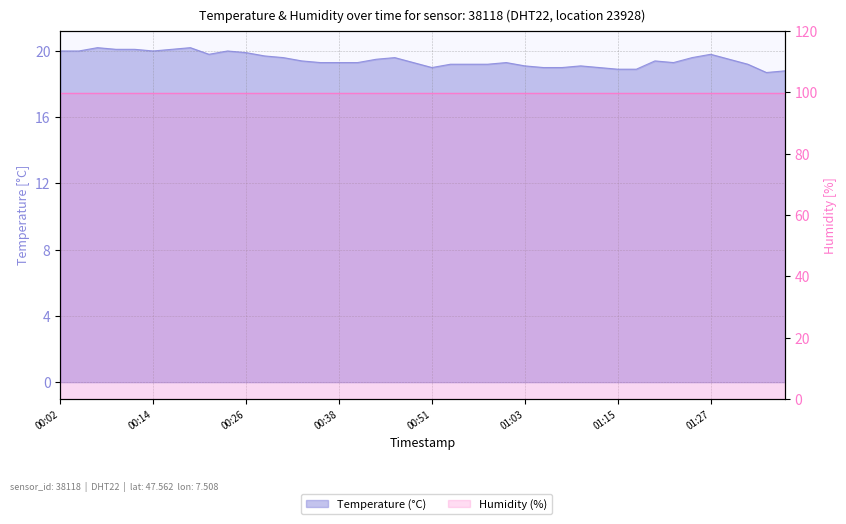

Rank the categories by value from lowest to highest.

01:34, 01:37, 01:15, 01:17, 00:51, 01:05, 01:08, 01:12, 01:03, 01:10, 00:53, 00:55, 00:58, 01:32, 00:36, 00:38, 00:41, 00:48, 01:00, 01:22, 00:34, 01:20, 00:43, 01:30, 00:31, 00:46, 01:25, 00:29, 00:21, 01:27, 00:26, 00:02, 00:04, 00:14, 00:24, 00:09, 00:12, 00:16, 00:07, 00:19